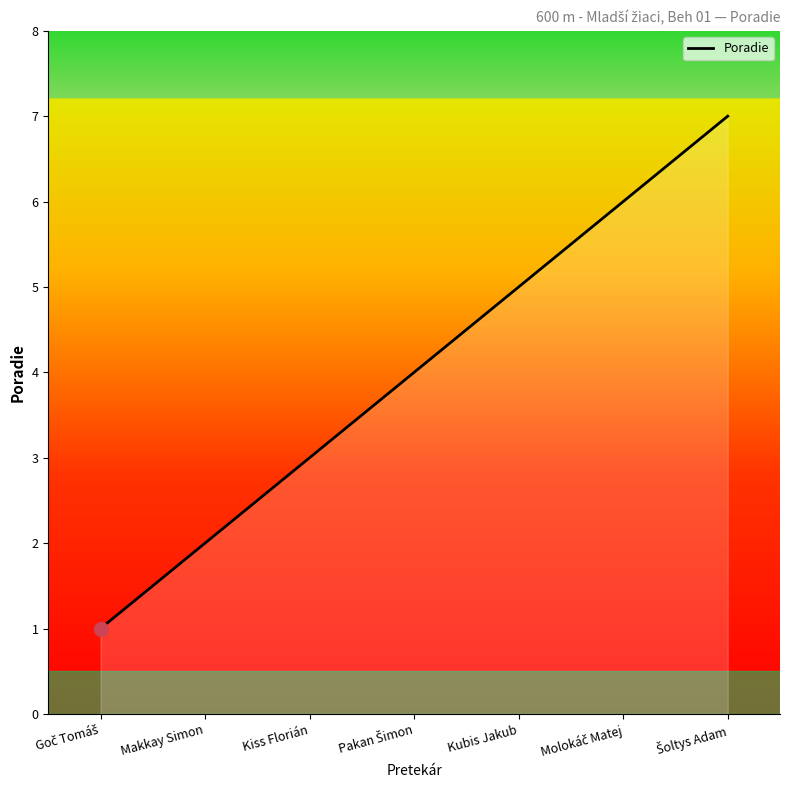

What position from the right is Kubis Jakub?

3